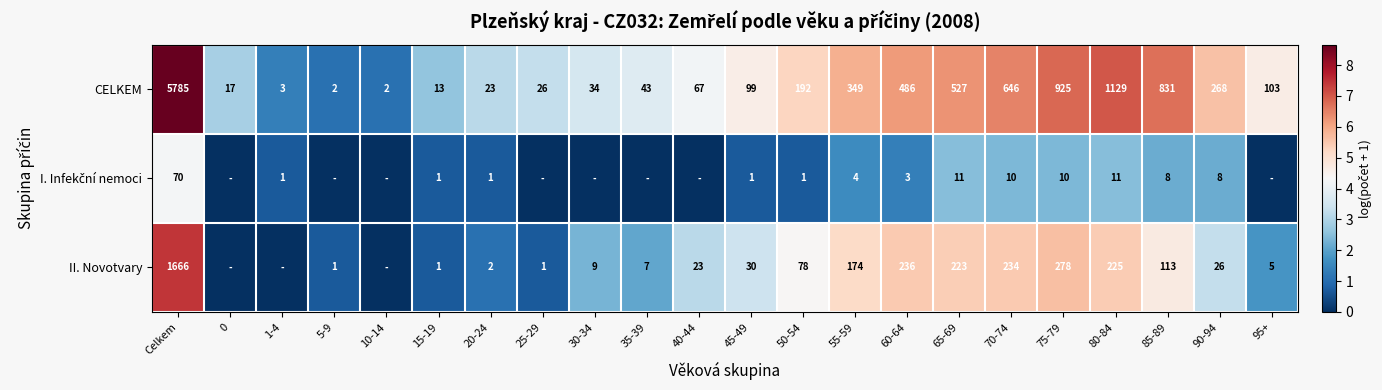

What is the difference between the highest and lowest values at 65-69?

516